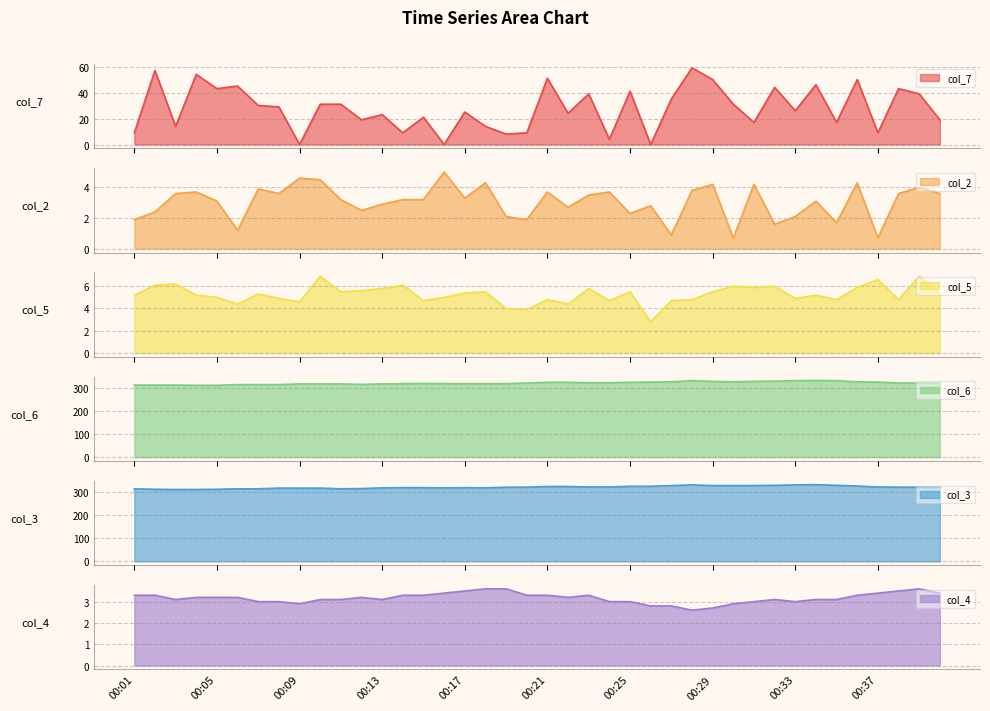

At which label does col_7 reach its peak?

00:28